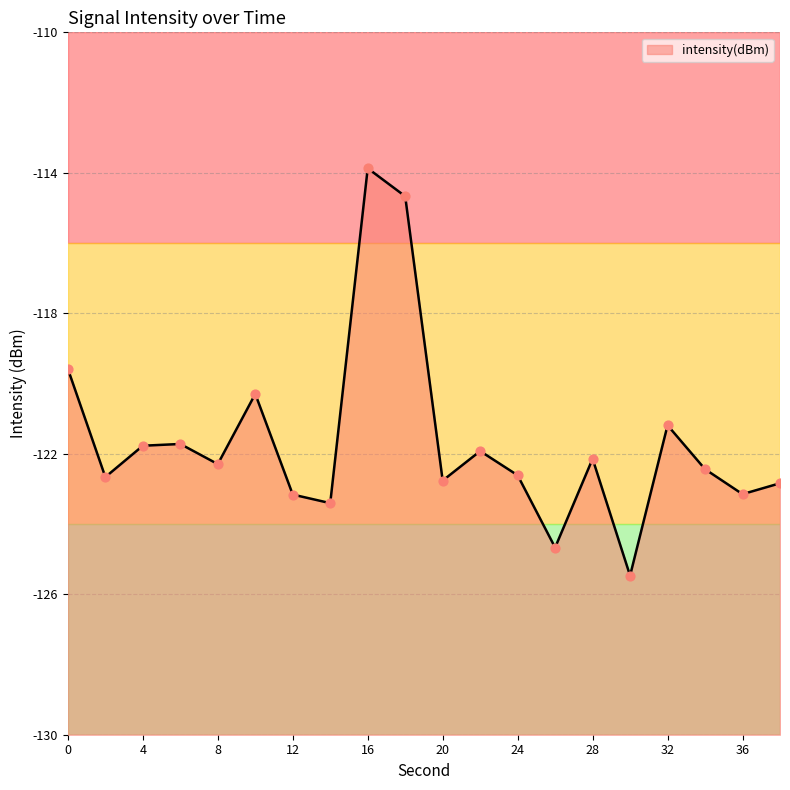

Which has a higher value, 28 or 24?

28